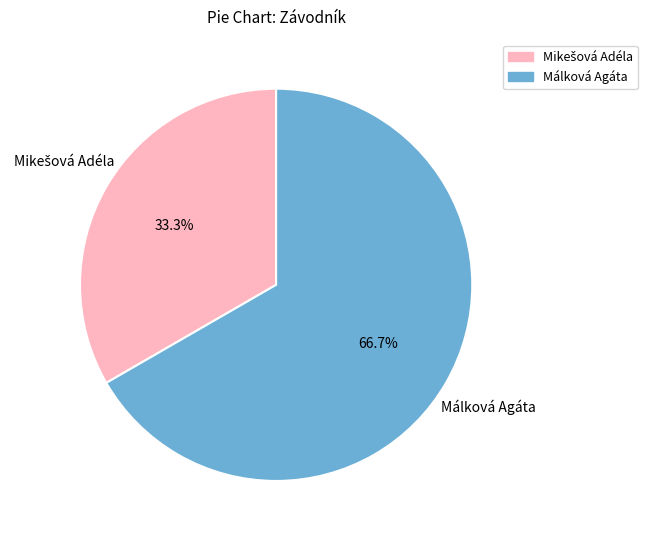

Does any single category account for the majority?

Yes